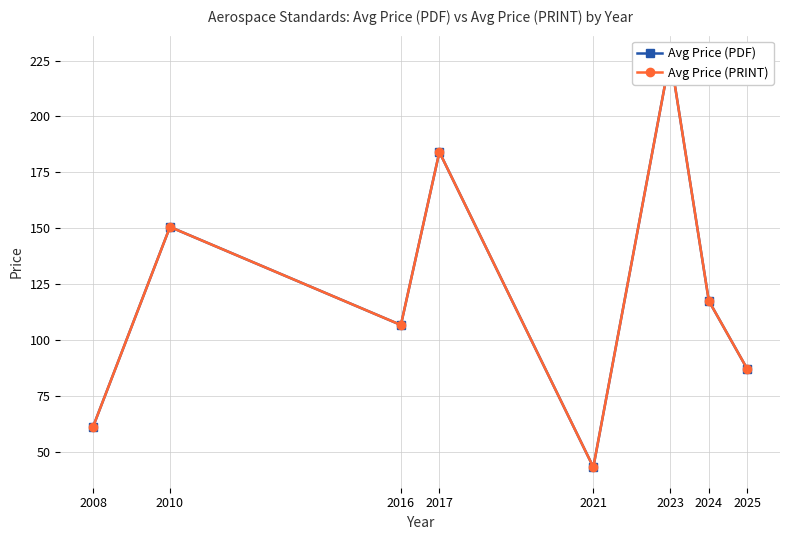

What are all the series names shown in the legend?

Avg Price (PDF), Avg Price (PRINT)